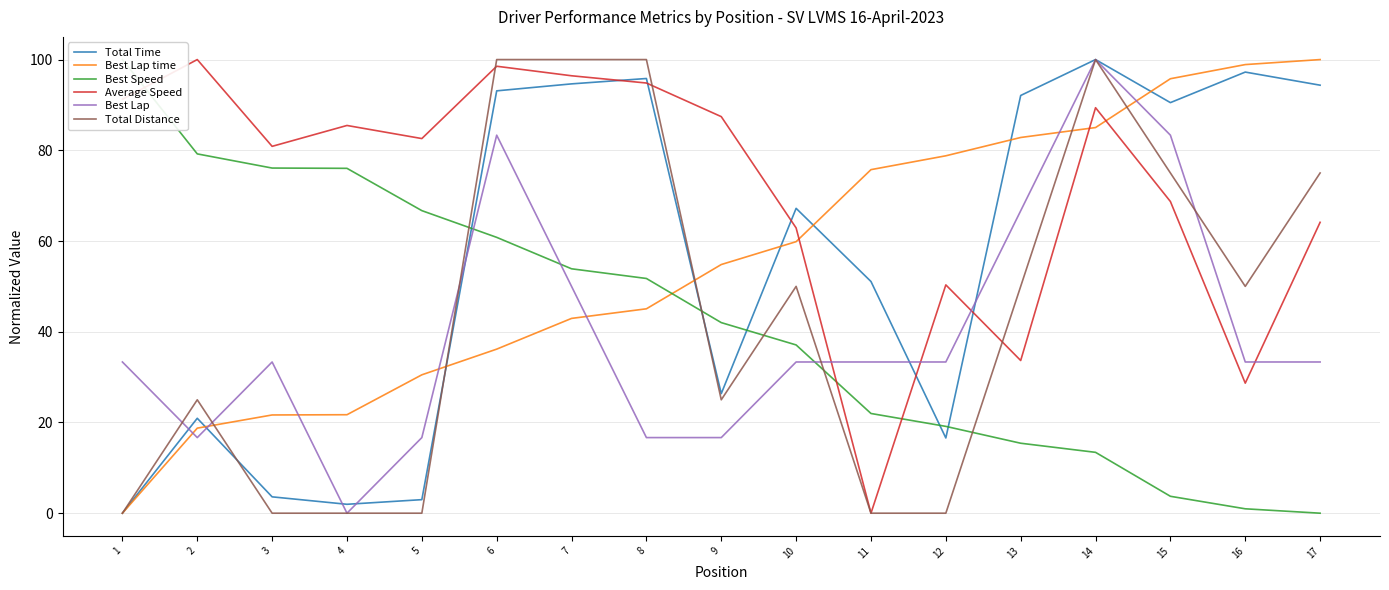

What is the difference between the Best Lap values at 2 and 7?

33.3